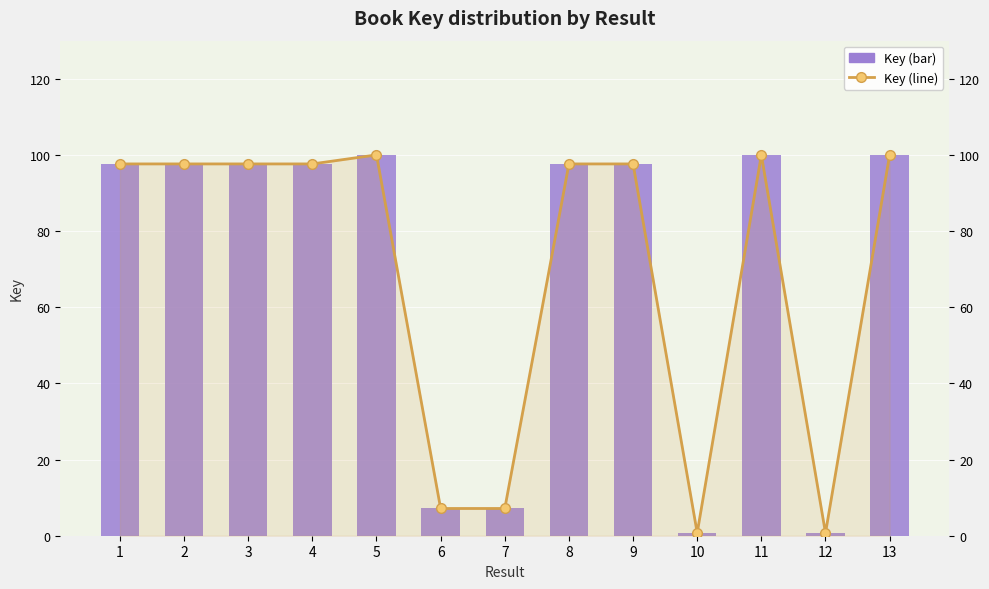

Which series has the largest total across all categories?

Key